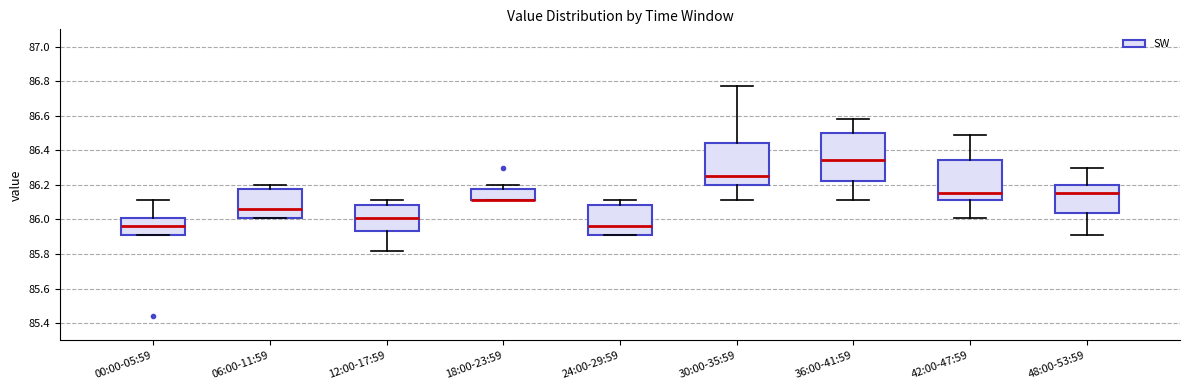

Where does the median line of the box for 42:00-47:59 sit on the y-axis? The values are not printed on the chart, so give them approximately, as read against the axis.

86.16